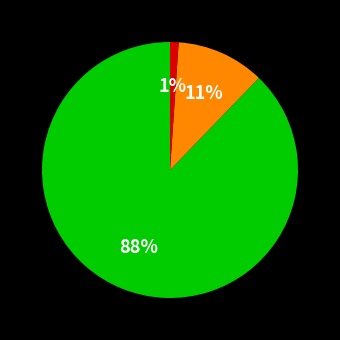

To the nearest percent, what is the average slice percentage?

33%